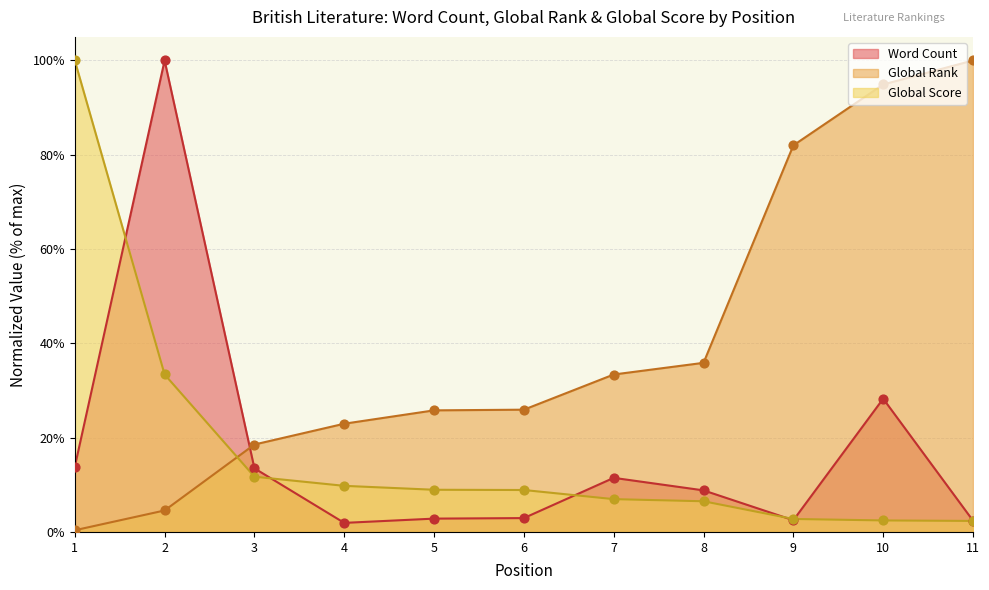

Which series reaches the maximum Y coordinate?

Word Count